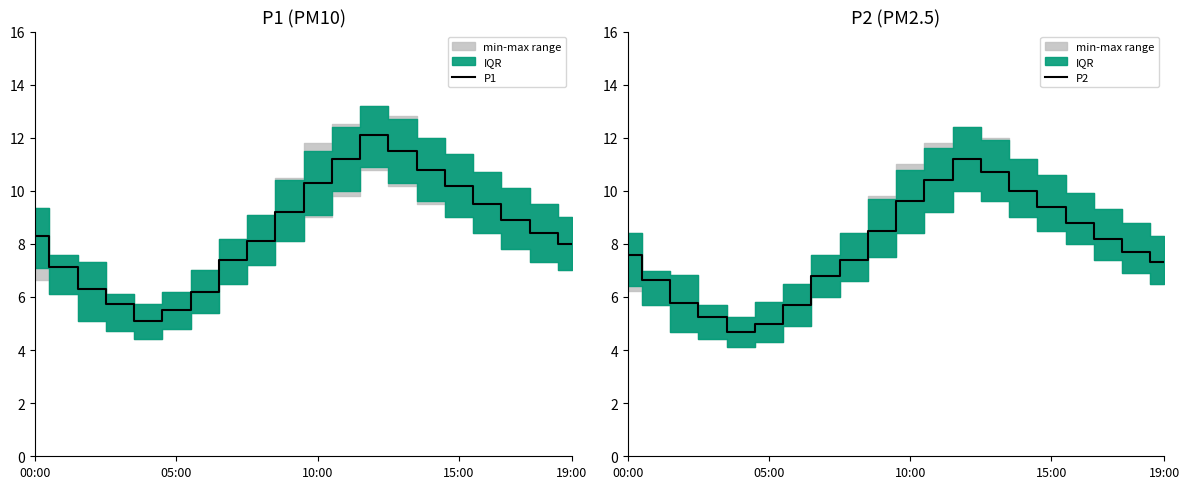

Read the P2 value at 8.

7.4